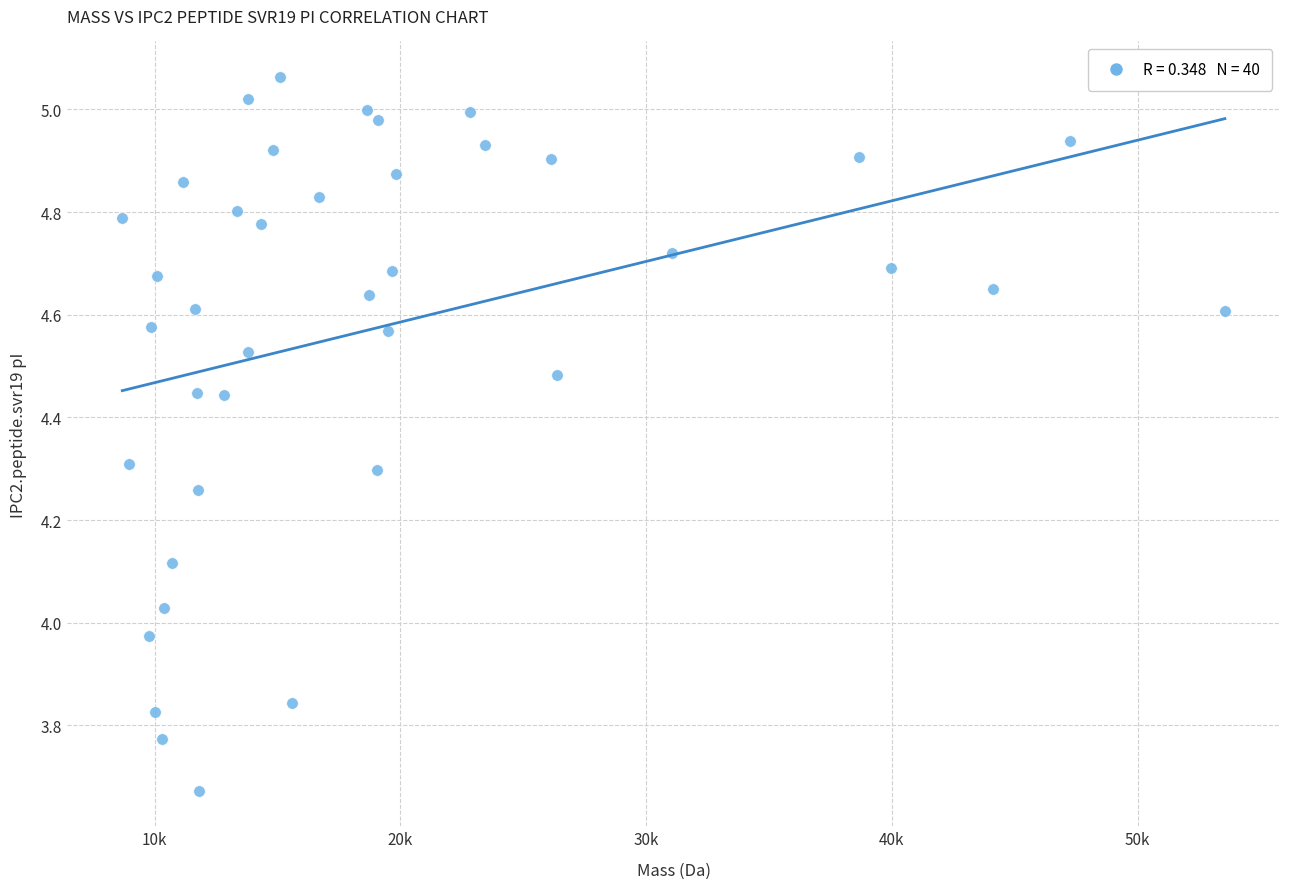

What is the range of X values (max minus min)?

44872.1